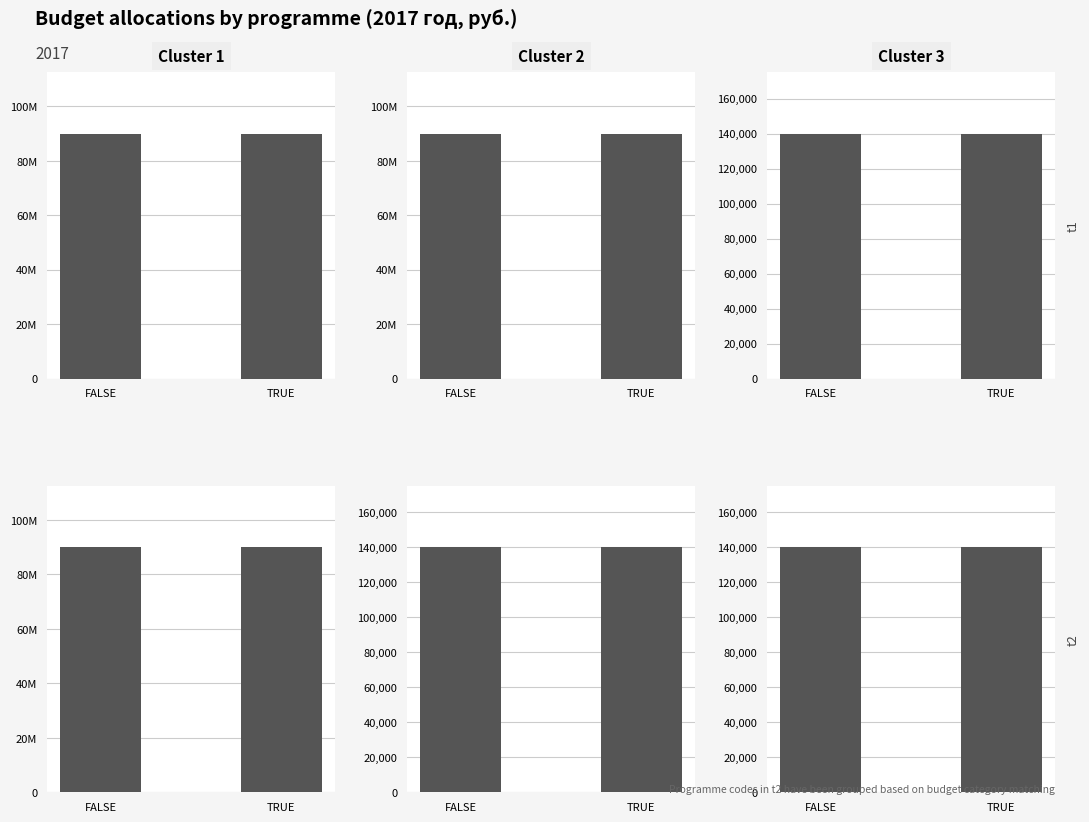

Which has a higher value, TRUE or FALSE?

TRUE